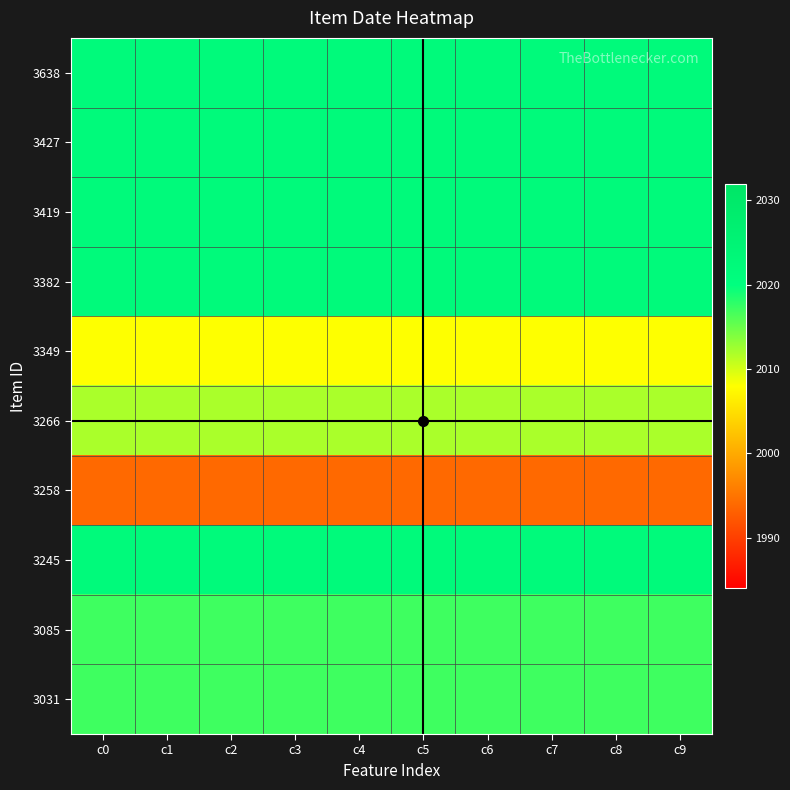

Reading left to right, what are all the values shown in this chart?

3638: c0=2022	c1=2022	c2=2022	c3=2022	c4=2022	c5=2022	c6=2022	c7=2022	c8=2022	c9=2022
3427: c0=2022	c1=2022	c2=2022	c3=2022	c4=2022	c5=2022	c6=2022	c7=2022	c8=2022	c9=2022
3419: c0=2022	c1=2022	c2=2022	c3=2022	c4=2022	c5=2022	c6=2022	c7=2022	c8=2022	c9=2022
3382: c0=2022	c1=2022	c2=2022	c3=2022	c4=2022	c5=2022	c6=2022	c7=2022	c8=2022	c9=2022
3349: c0=2008	c1=2008	c2=2008	c3=2008	c4=2008	c5=2008	c6=2008	c7=2008	c8=2008	c9=2008
3266: c0=2012	c1=2012	c2=2012	c3=2012	c4=2012	c5=2012	c6=2012	c7=2012	c8=2012	c9=2012
3258: c0=1994	c1=1994	c2=1994	c3=1994	c4=1994	c5=1994	c6=1994	c7=1994	c8=1994	c9=1994
3245: c0=2022	c1=2022	c2=2022	c3=2022	c4=2022	c5=2022	c6=2022	c7=2022	c8=2022	c9=2022
3085: c0=2017	c1=2017	c2=2017	c3=2017	c4=2017	c5=2017	c6=2017	c7=2017	c8=2017	c9=2017
3031: c0=2017	c1=2017	c2=2017	c3=2017	c4=2017	c5=2017	c6=2017	c7=2017	c8=2017	c9=2017